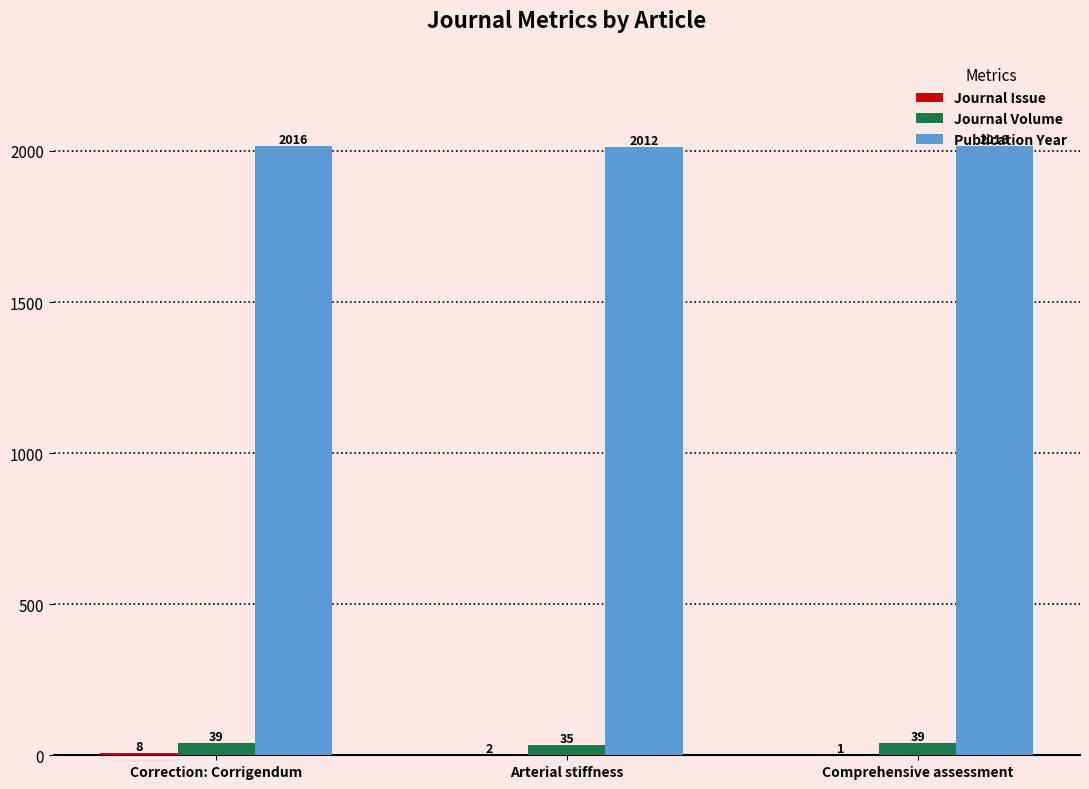

What value does the Publication Year series have at Comprehensive assessment?

2016